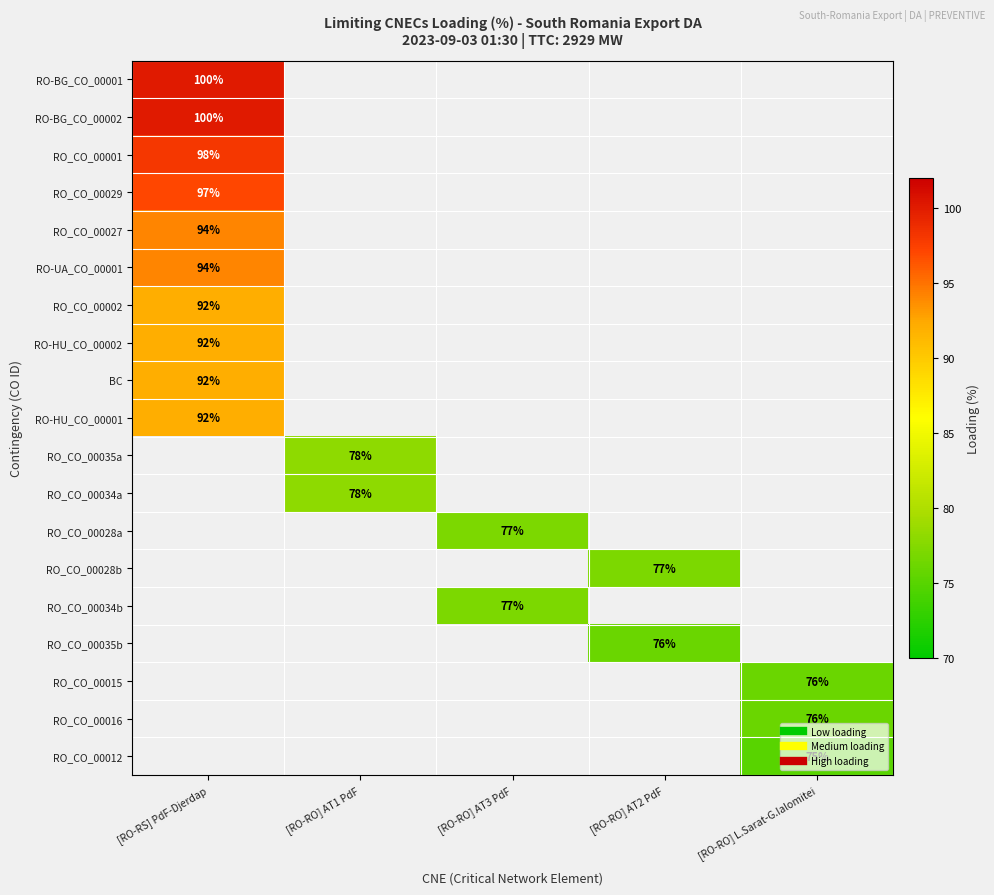

What is the minimum value shown in the chart?

75.0